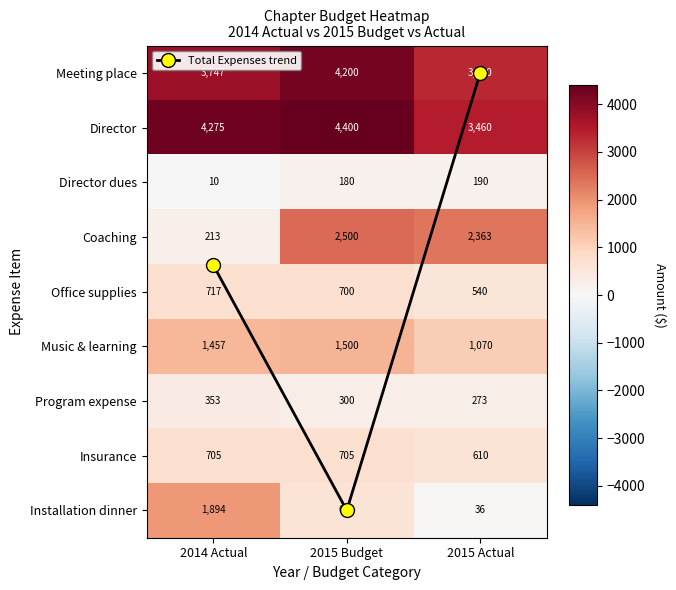

Which has a higher value, 2015 Budget or 2014 Actual?

2015 Budget